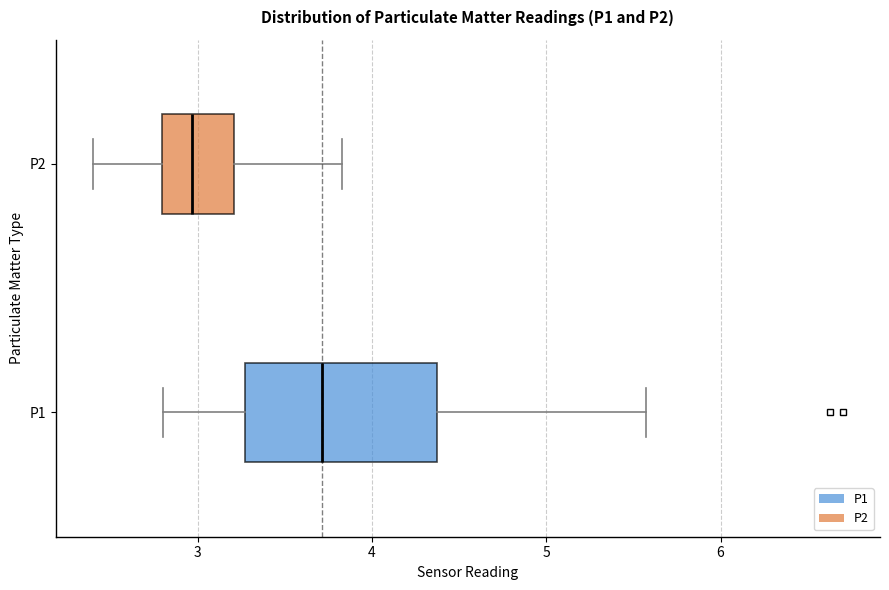

Reading bottom to top, read every box against the x-axis: the position of its median line, the range the box covers, and the ends of its whiskers. The values are not printed on the chart, so give them approximately, as read against the axis.

P1: median 3.7, box 3.3 to 4.4, whiskers 2.8 to 5.6
P2: median 3.0, box 2.8 to 3.2, whiskers 2.4 to 3.8